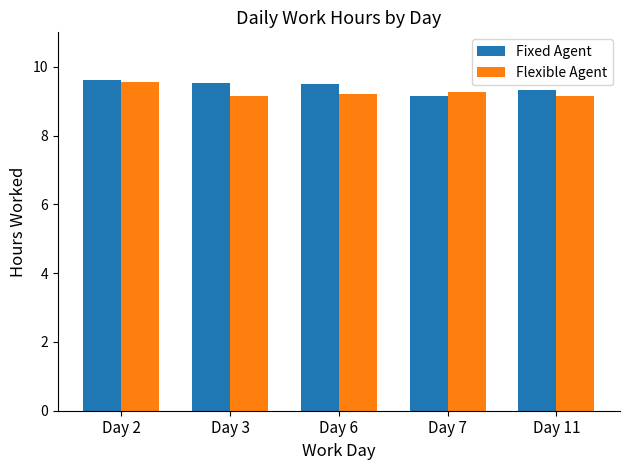

What is the difference between the second highest and second lowest values in the Fixed Agent series?

0.2